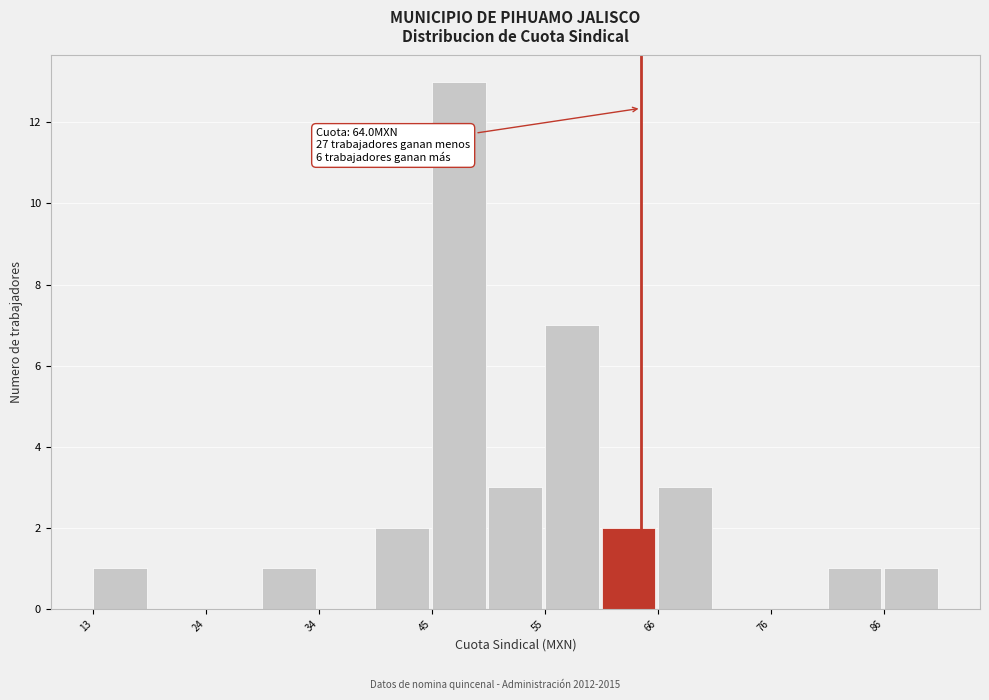

Read against the x-axis, roughly where is the centre of the tallest bar?

48